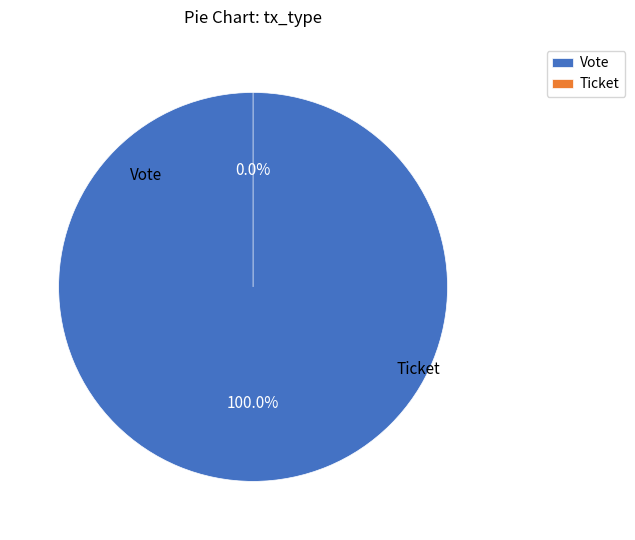

Count the number of slices in the pie.

2